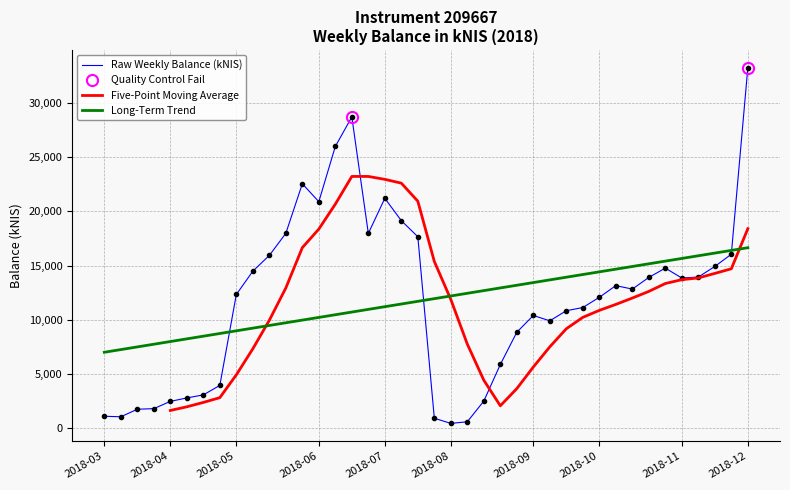

True or false: the data has more than 2 interior local peaks.

True